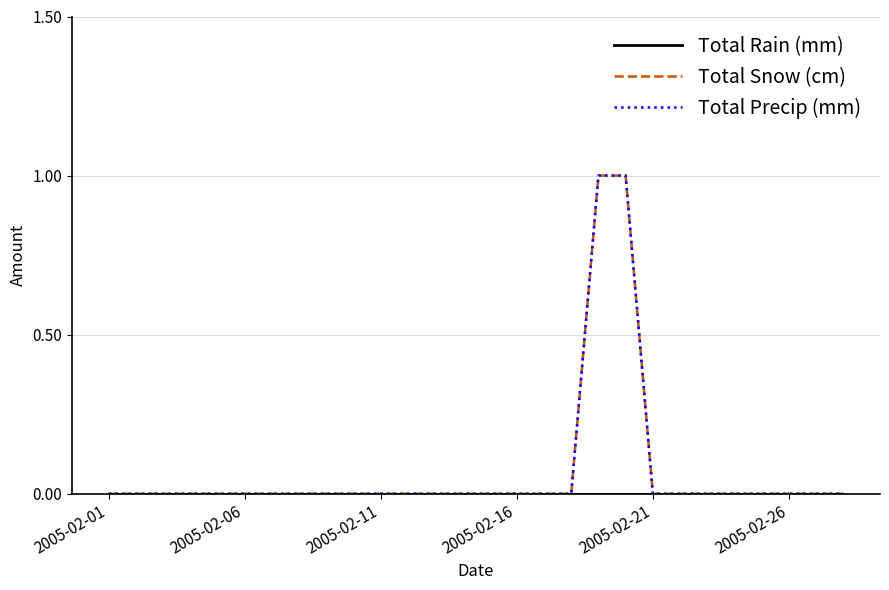

At which category does the chart reach its minimum across all series?

2005-02-01